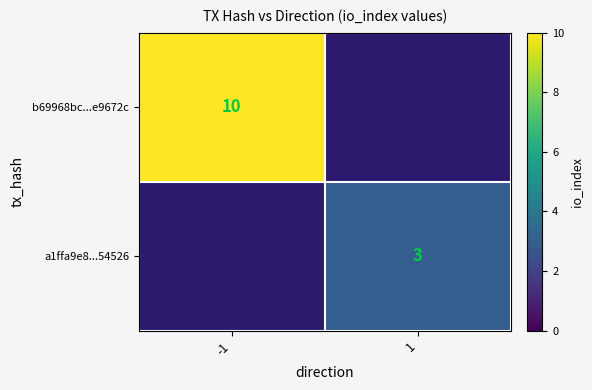

How many data points does each series have?

2